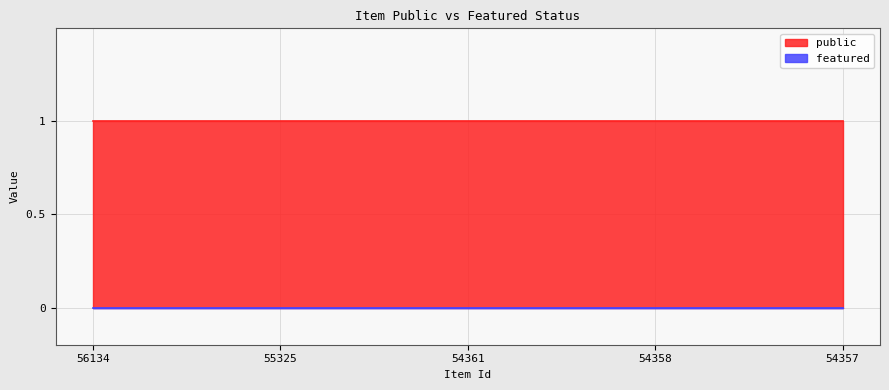

What is the value of the public point at the 5th from the left?

1